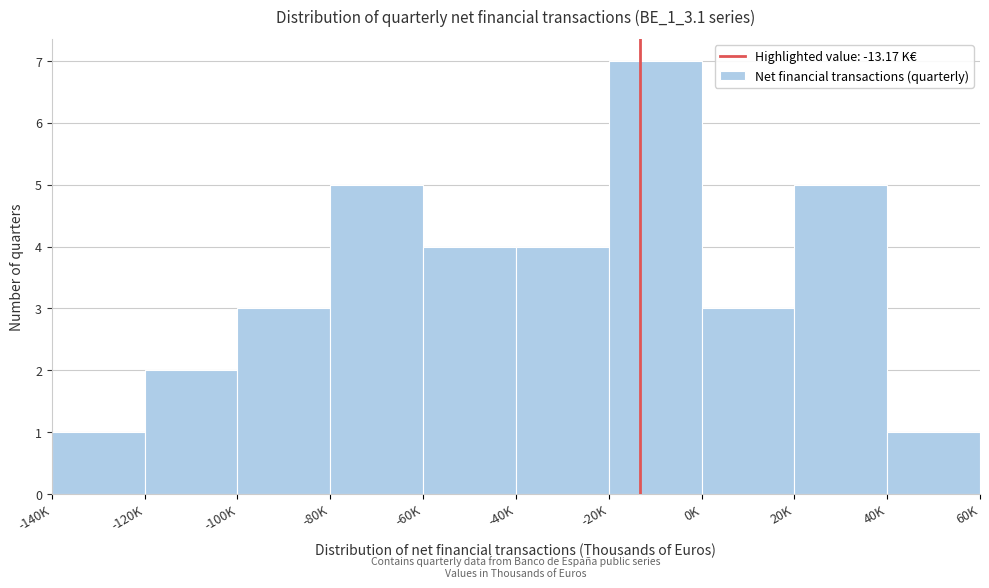

Reading left to right, what are all the values shown in this chart?

1	2	3	5	4	4	7	3	5	1